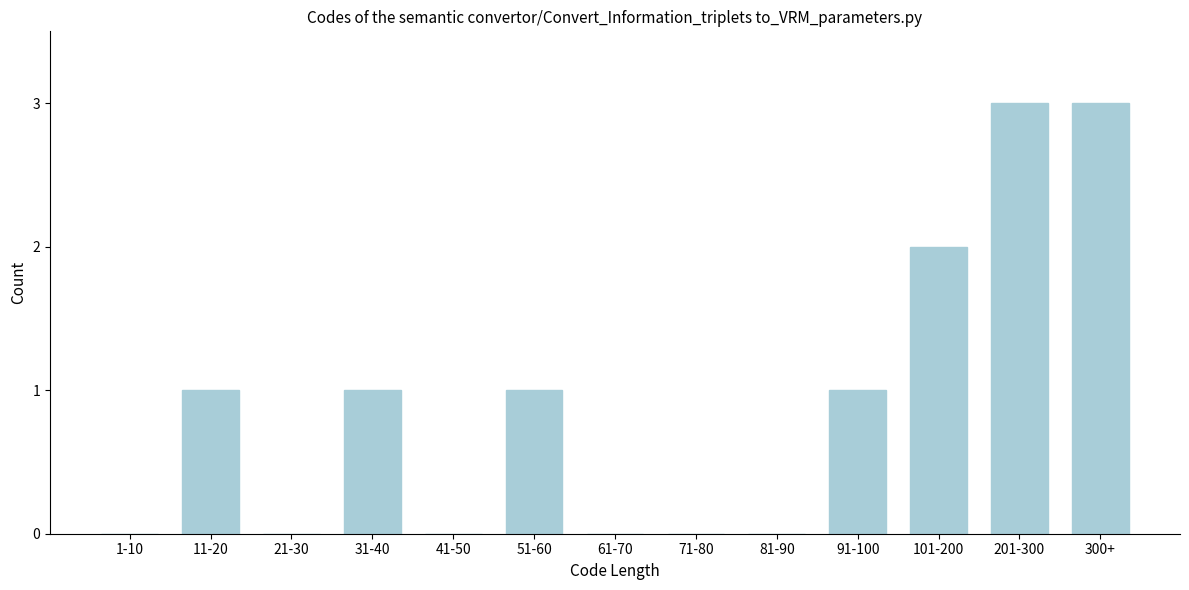

Reading right to left, list all the values displayed in this chart.

300+=3	201-300=3	101-200=2	91-100=1	81-90=0	71-80=0	61-70=0	51-60=1	41-50=0	31-40=1	21-30=0	11-20=1	1-10=0